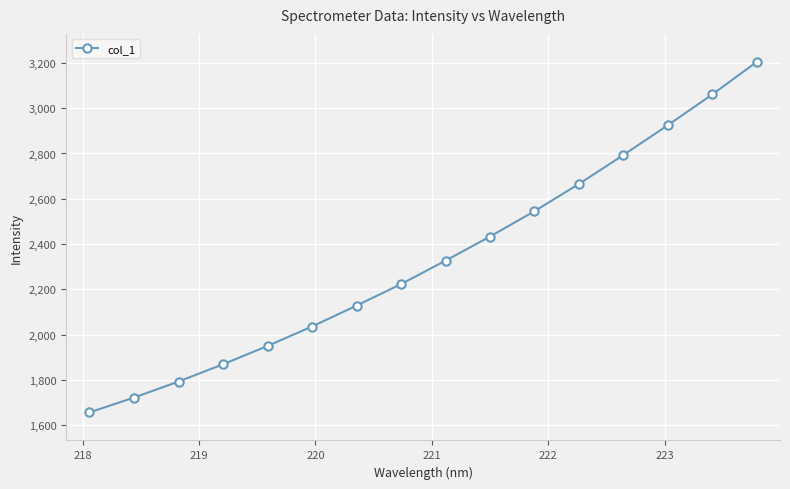

How many lines are shown in the chart?

1